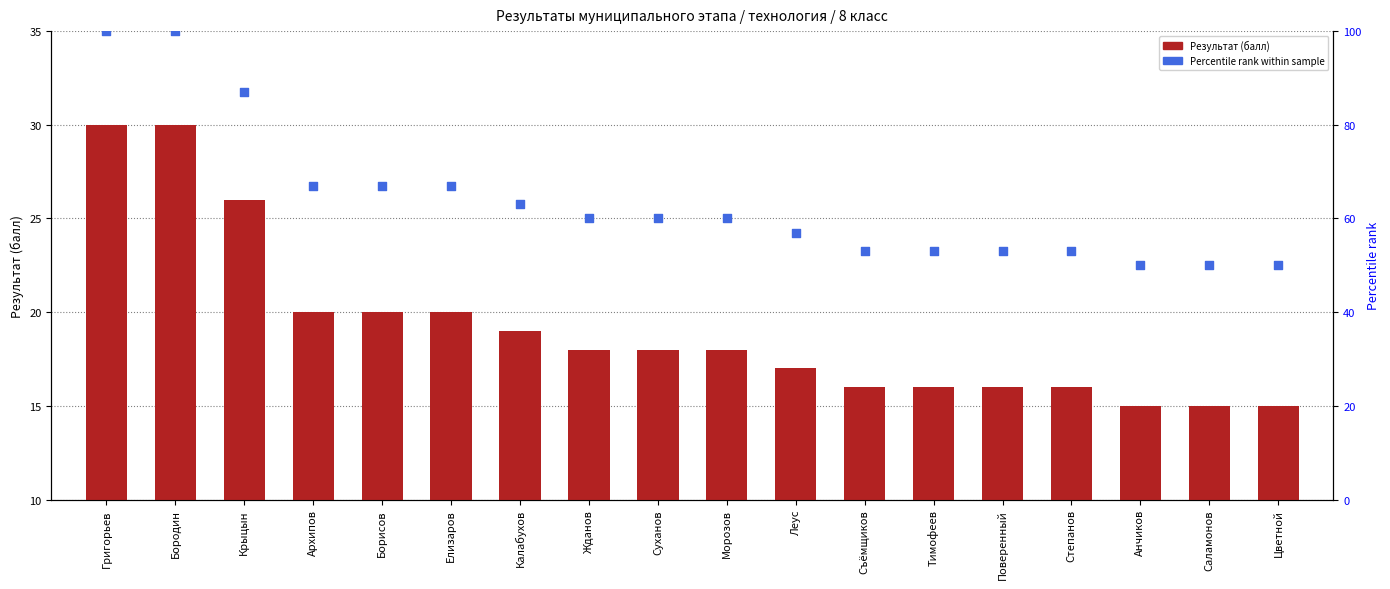

Which series has the widest spread of Y values?

Percentile rank within sample